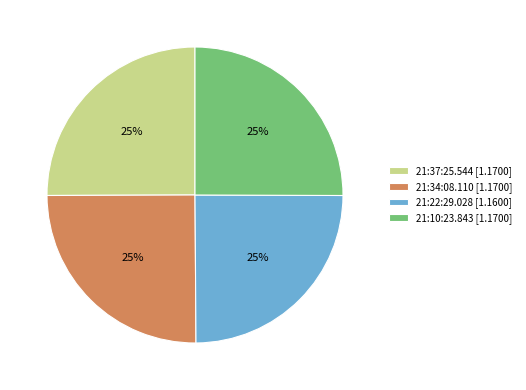

The 21:10:23.843 [1.1700] slice represents 25% of the pie. True or false?

True